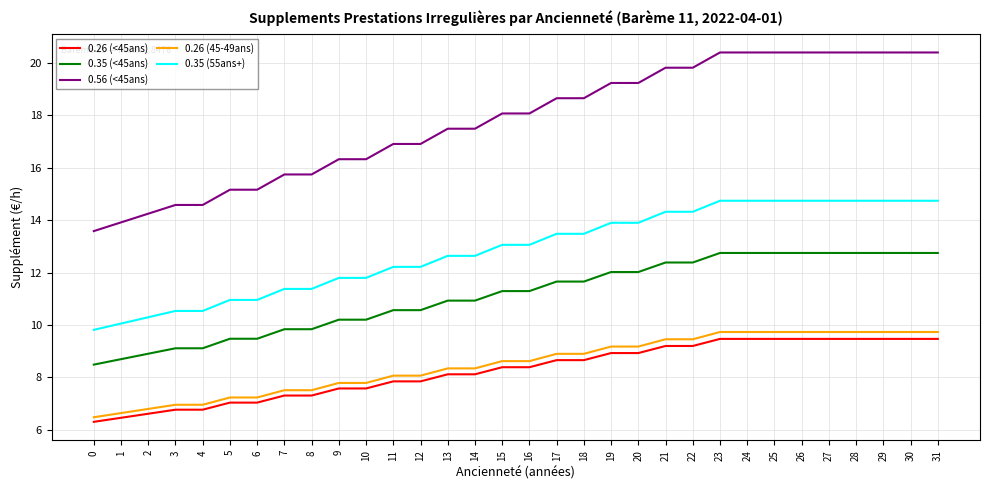

What is the average value of the 0.26 (<45ans) series?

8.3